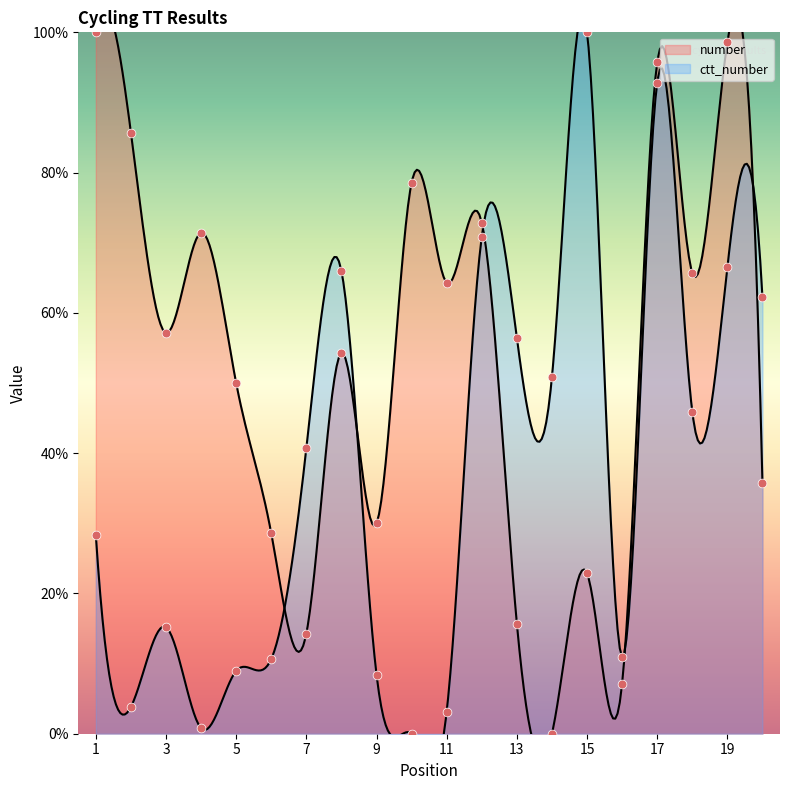

At which category is the sum across all series the highest?

17